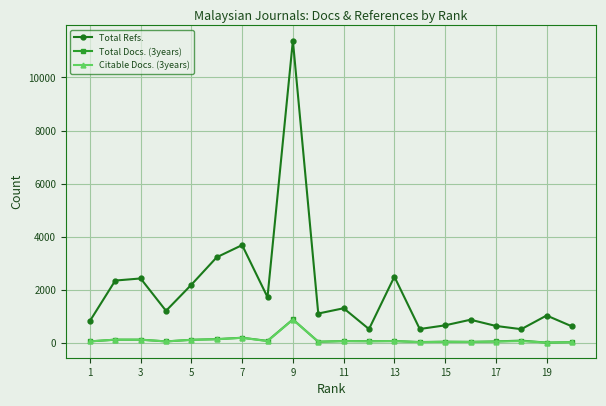

What is the sum of all Citable Docs. (3years) values?

2317